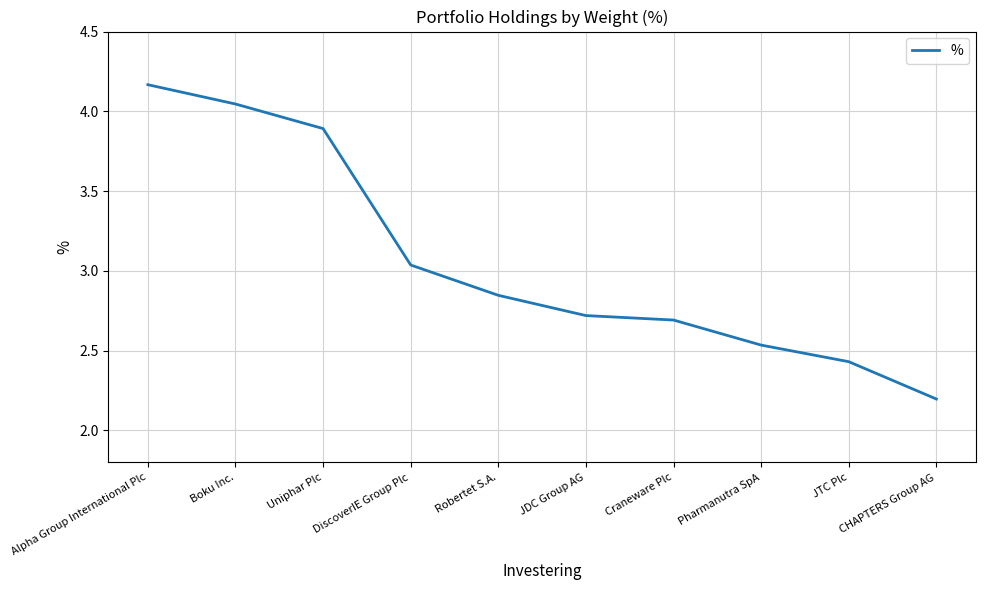

Is it true that the value at Robertet S.A. is 4.4?

False